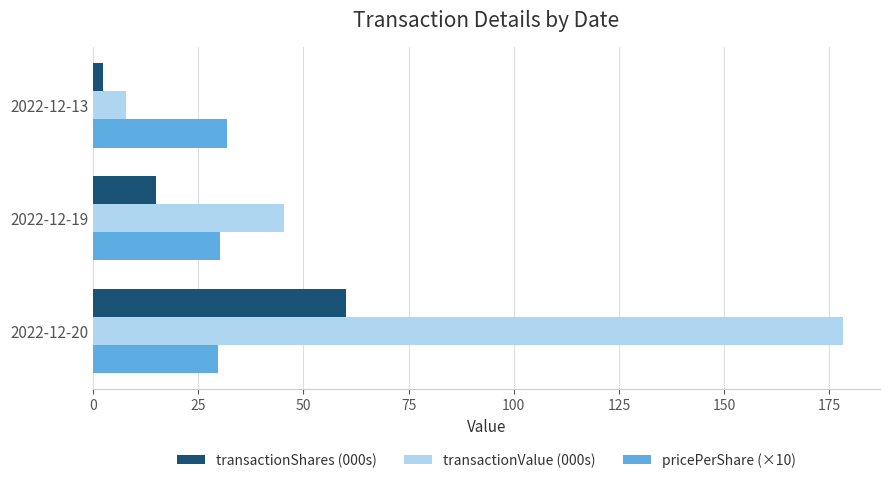

Rank the series by their maximum value, from highest to lowest.

transactionValue (000s), transactionShares (000s), pricePerShare (×10)